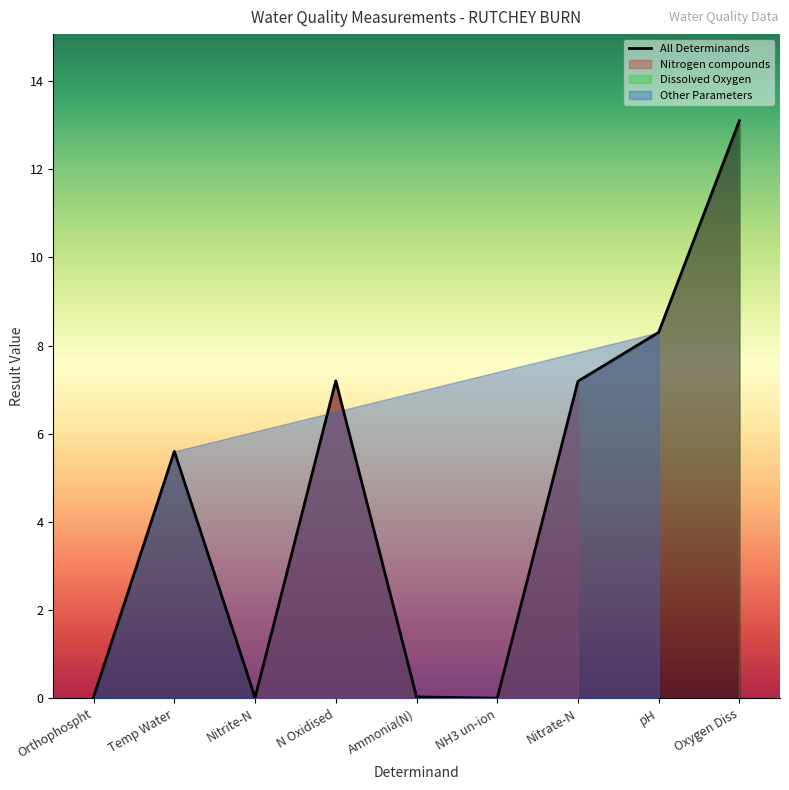

What is the difference between the values at pH and Nitrite-N?

8.3